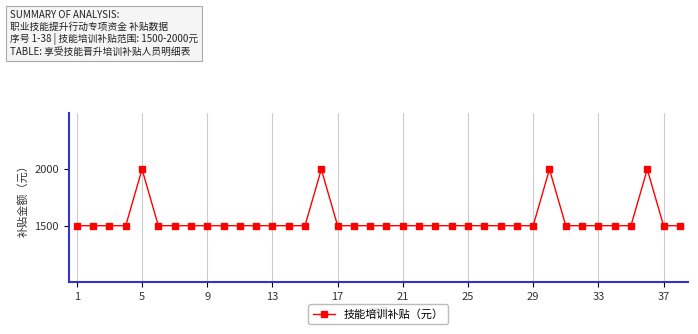

What is the greatest value displayed?

2000